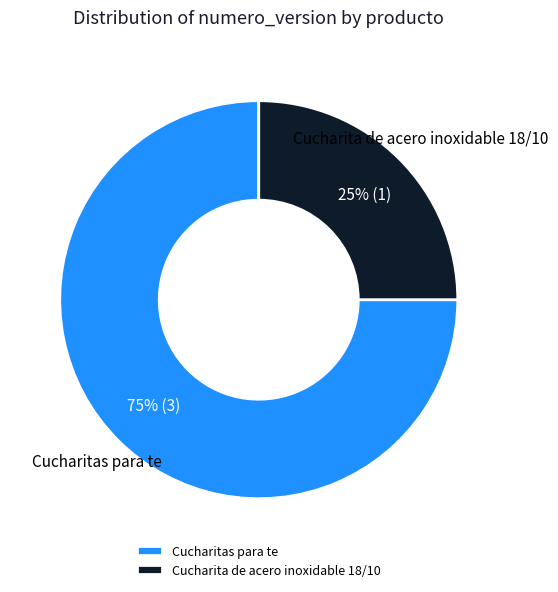

To the nearest percent, what portion does Cucharita de acero inoxidable 18/10 represent?

25%